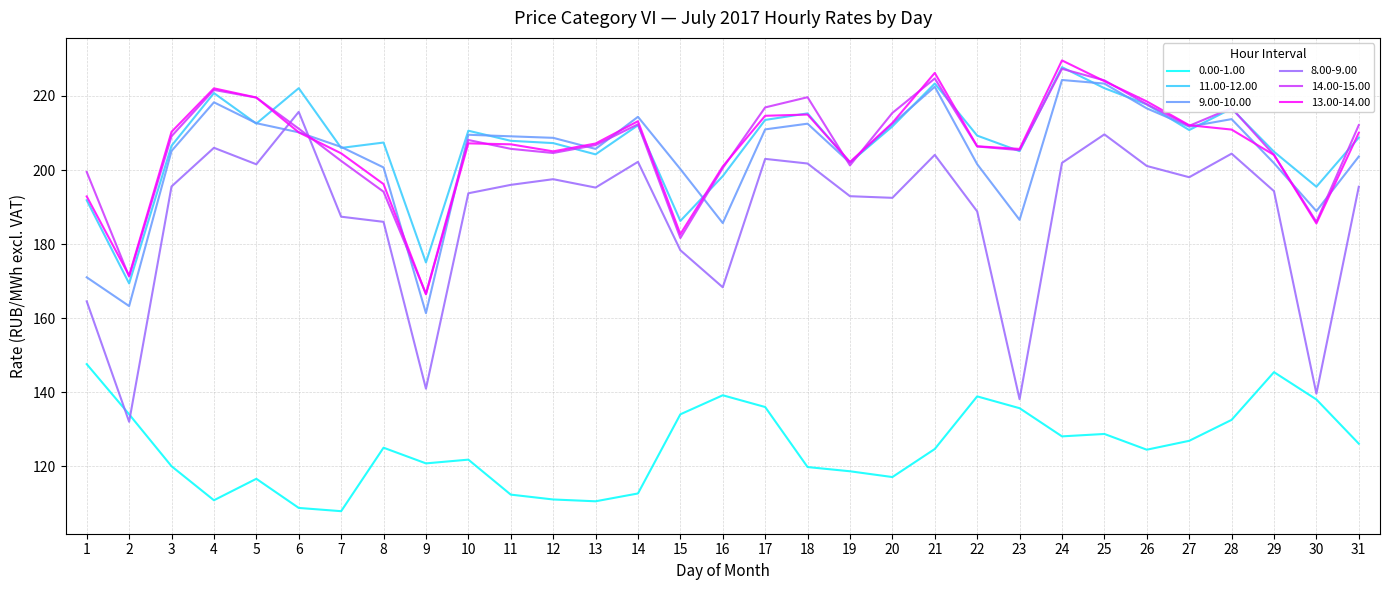

What is the total value across all series at 30?

1033.7